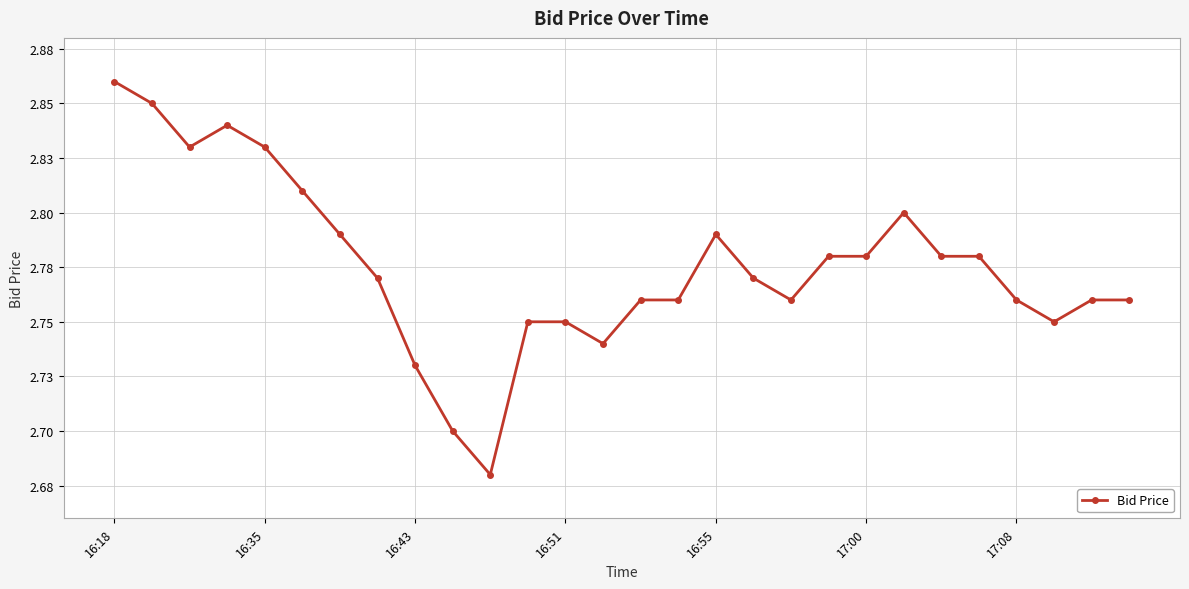

What is the average value?

2.8